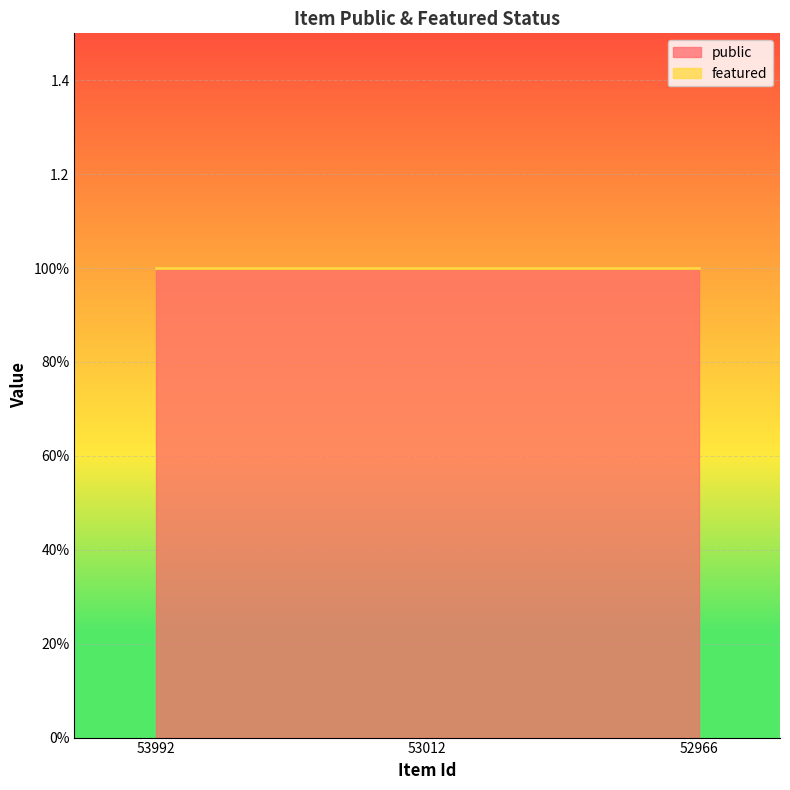

Reading left to right, what are all the values shown in this chart?

public: 53992=1	53012=1	52966=1
featured: 53992=0	53012=0	52966=0